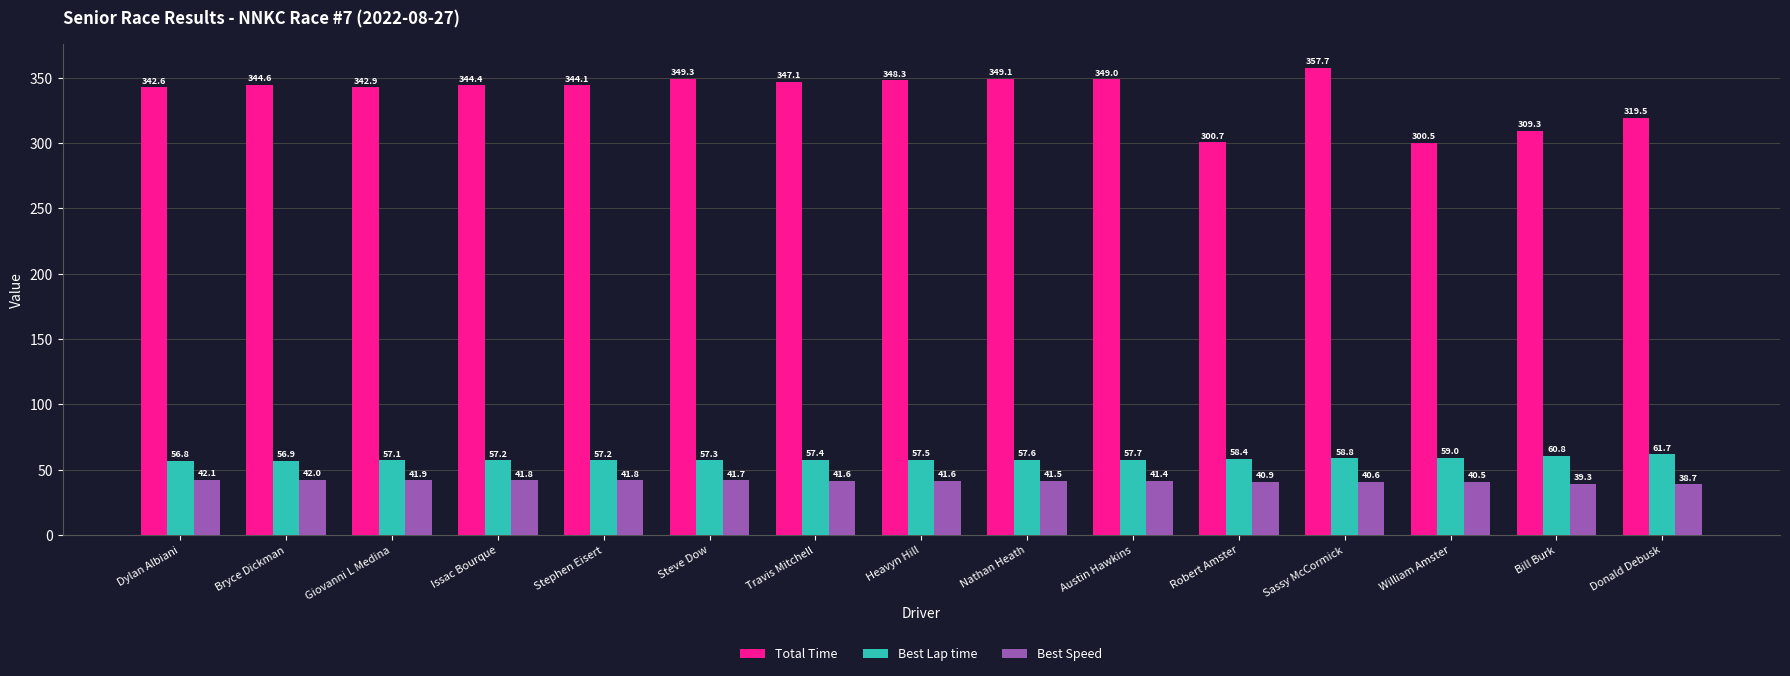

Which series changed the most between Stephen Eisert and Sassy McCormick?

Total Time